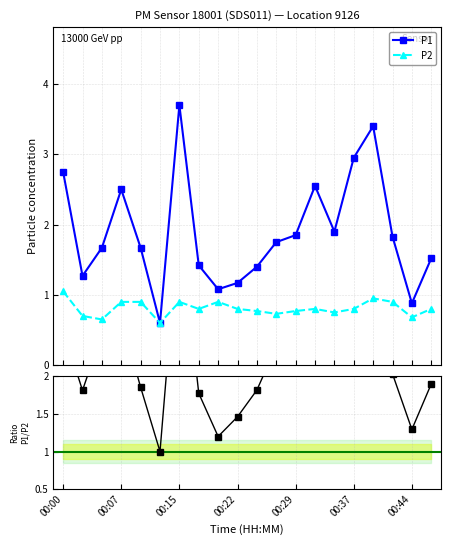

How many P2 values are between 0 and 1?

19